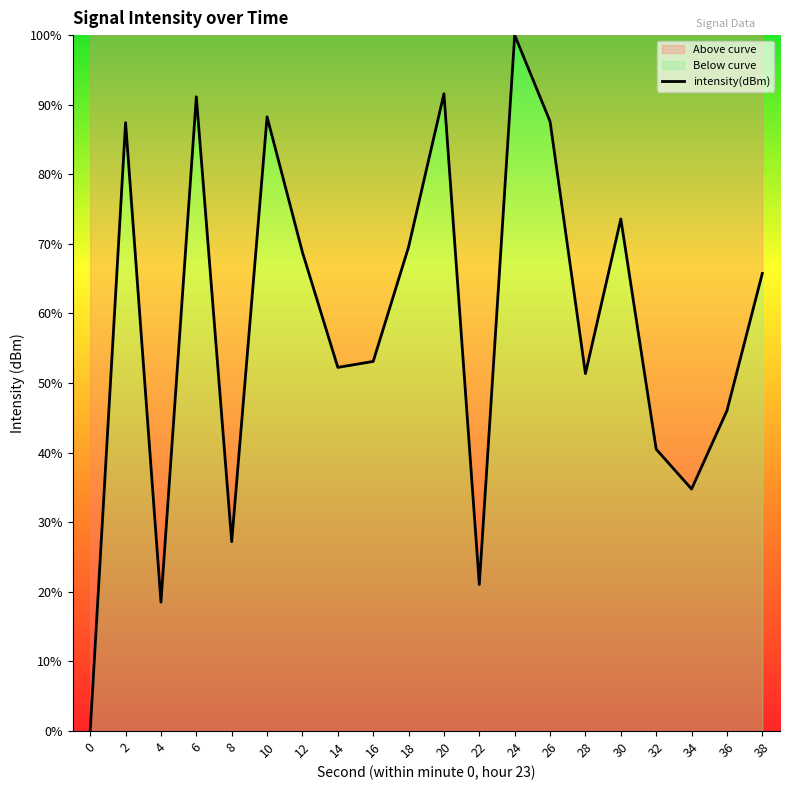

Where does the data first go above 65?

2